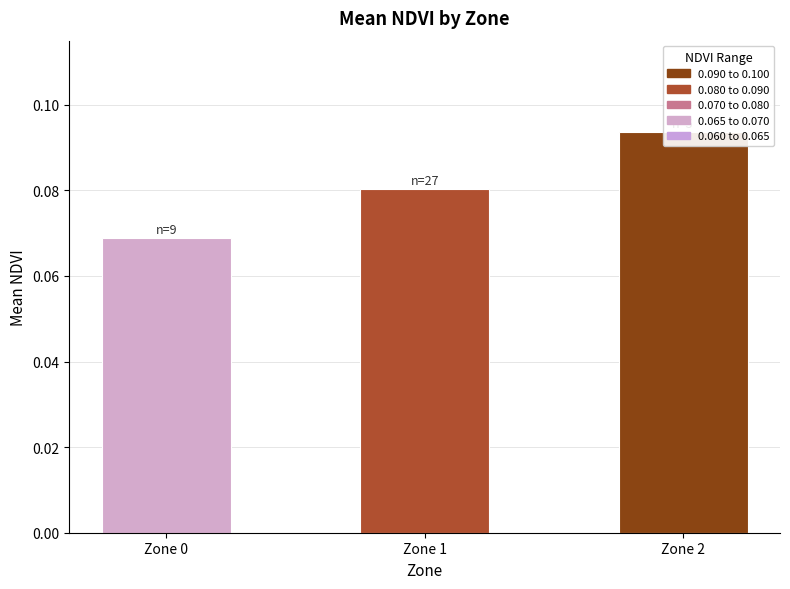

Rank the categories by value from lowest to highest.

Zone 0, Zone 1, Zone 2